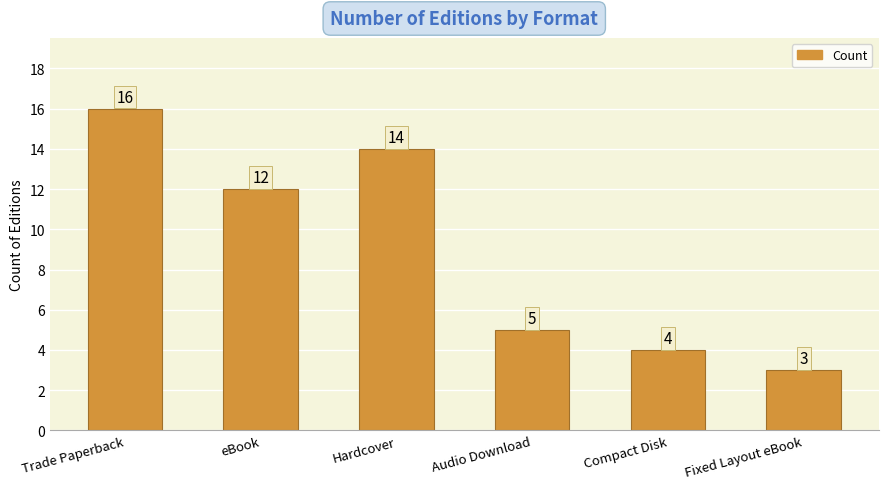

Which has a higher value, Fixed Layout eBook or Trade Paperback?

Trade Paperback